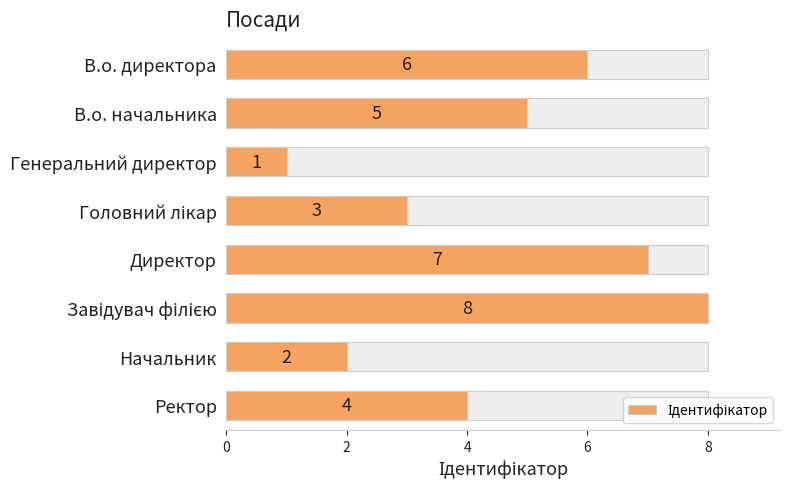

Count the number of data series in this chart.

1